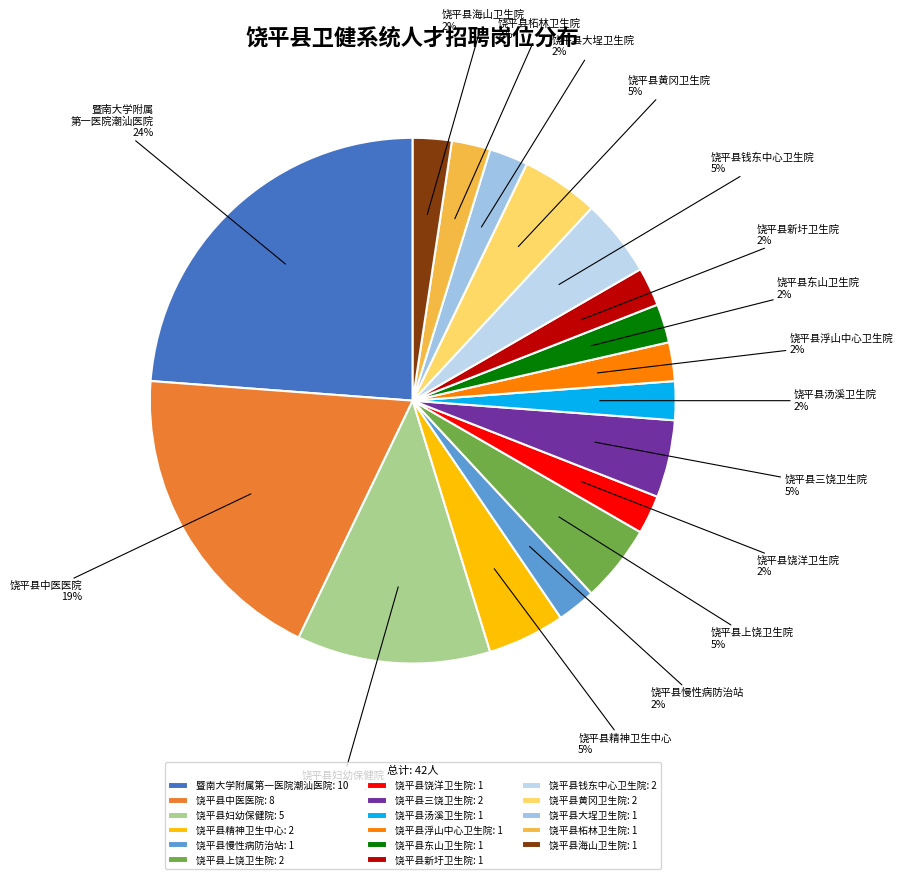

Which slice is the smallest?

饶平县慢性病防治站